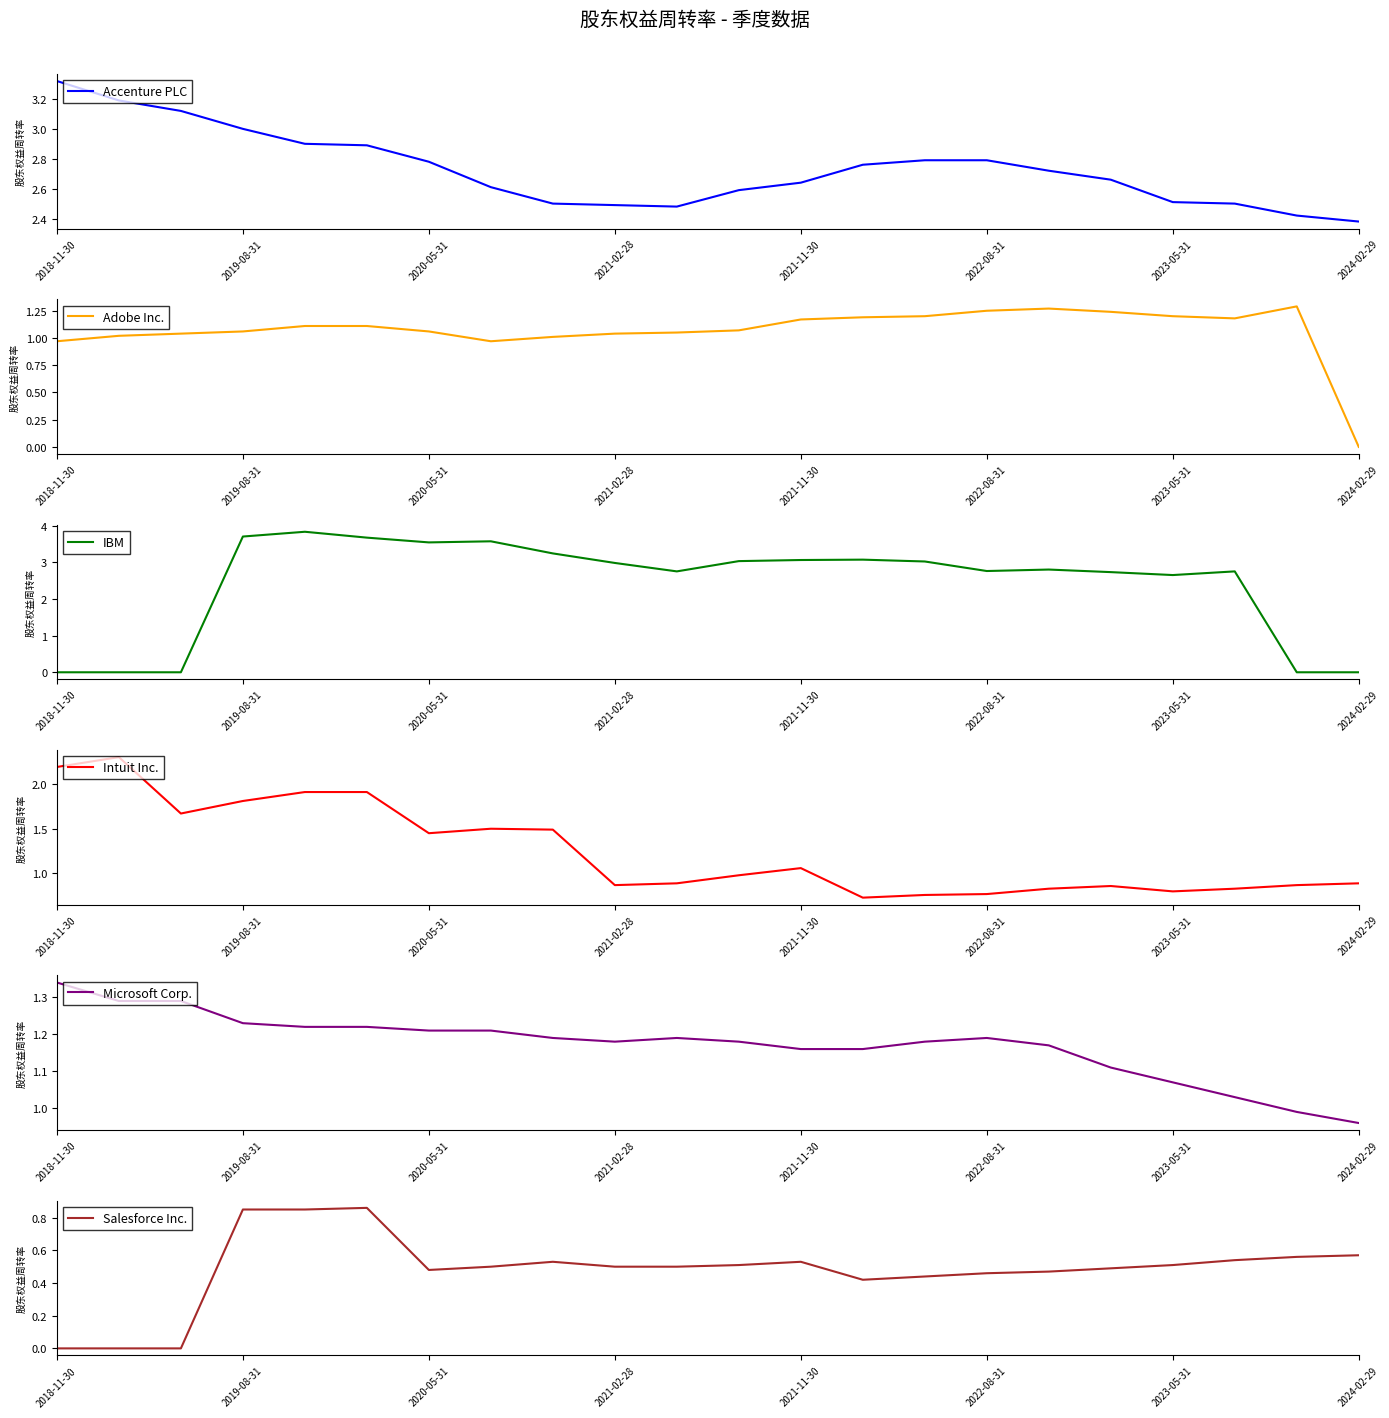

How many lines are shown in the chart?

6